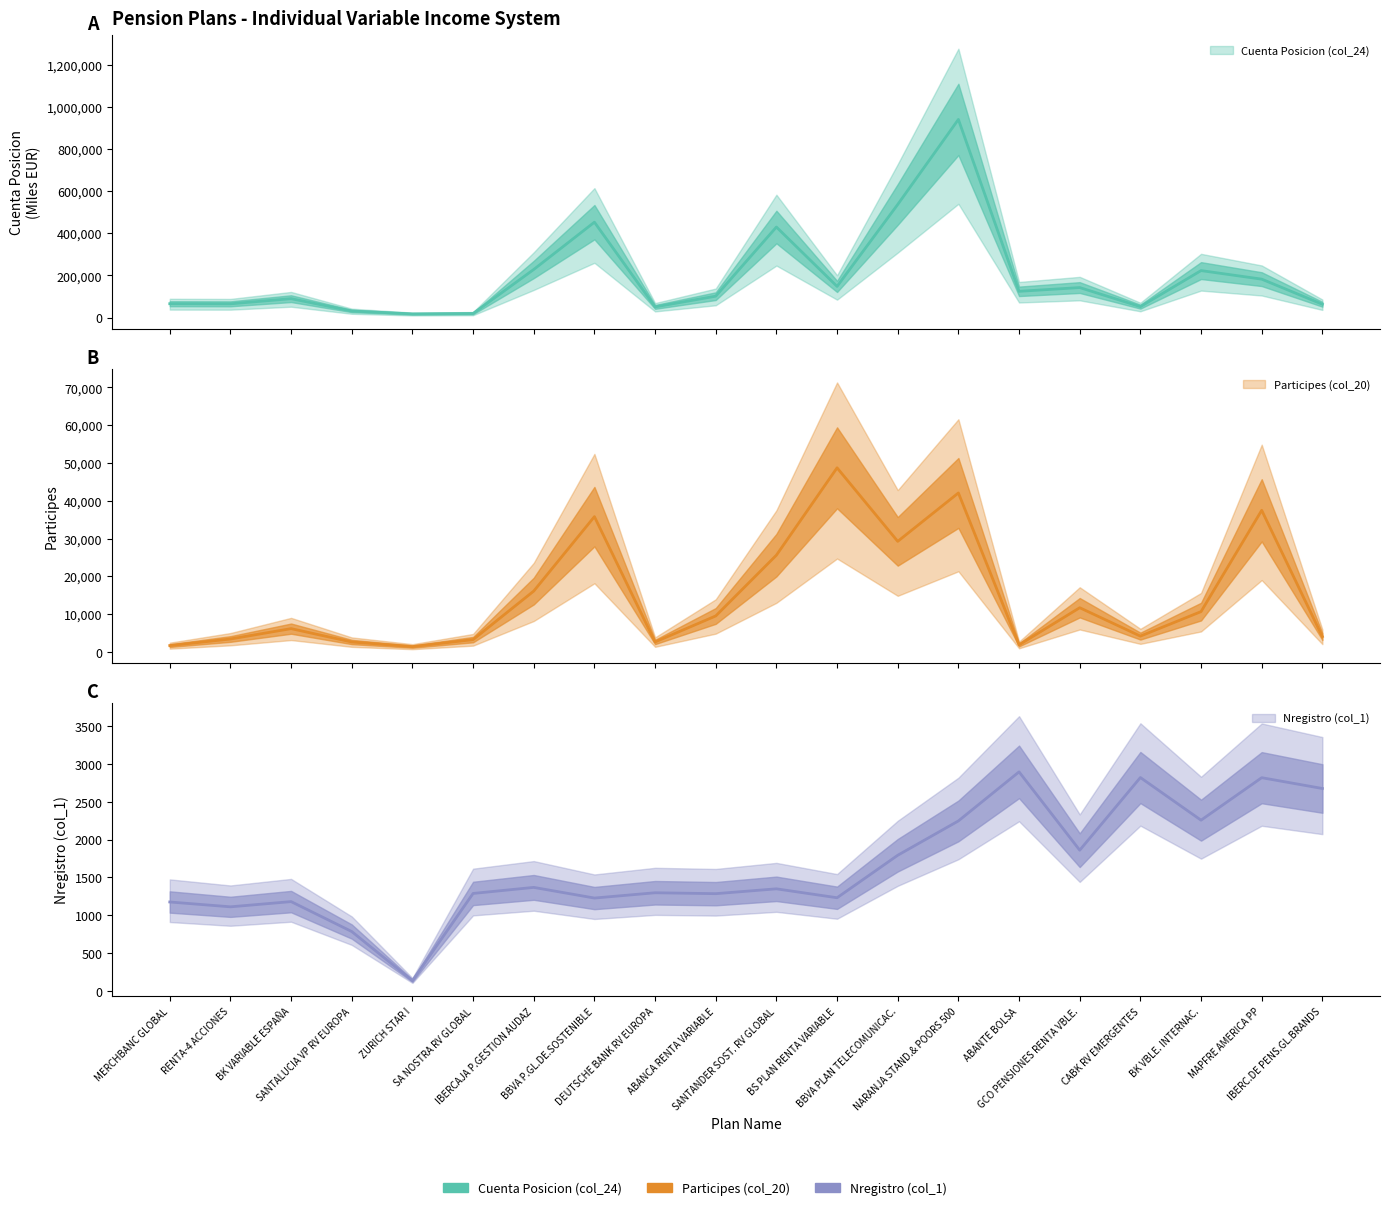

True or false: Participes (col_20) has more than 0 interior local peaks.

True